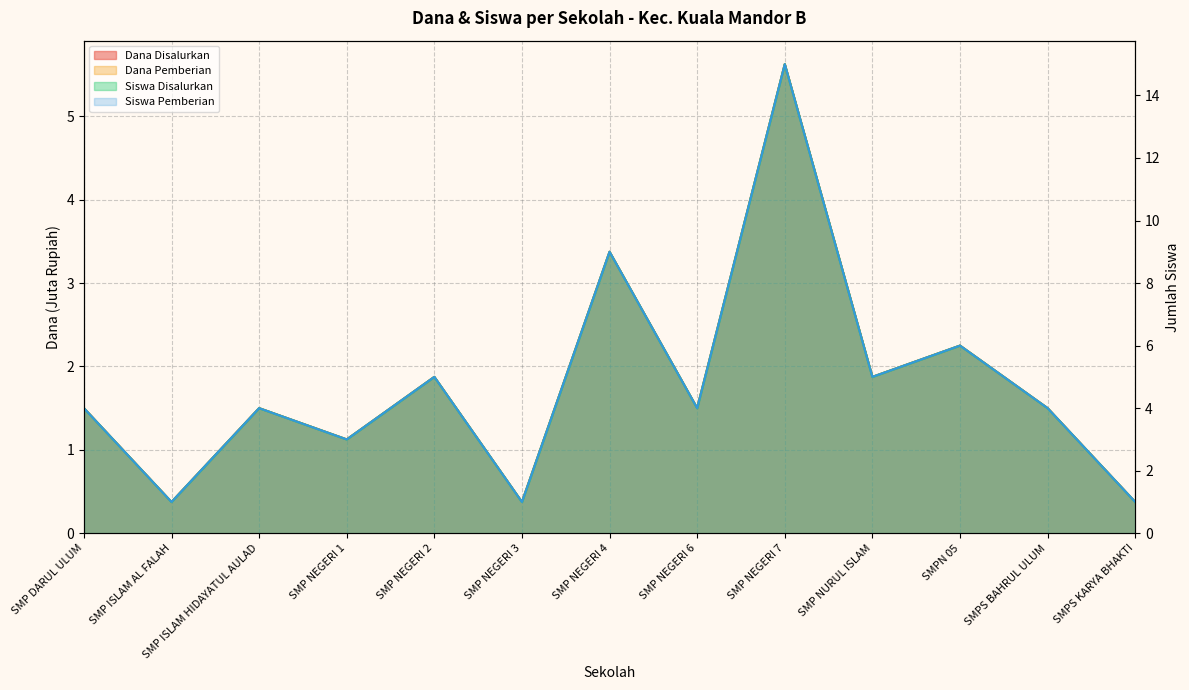

What is the label of the 9th point from the left?

SMP NEGERI 7